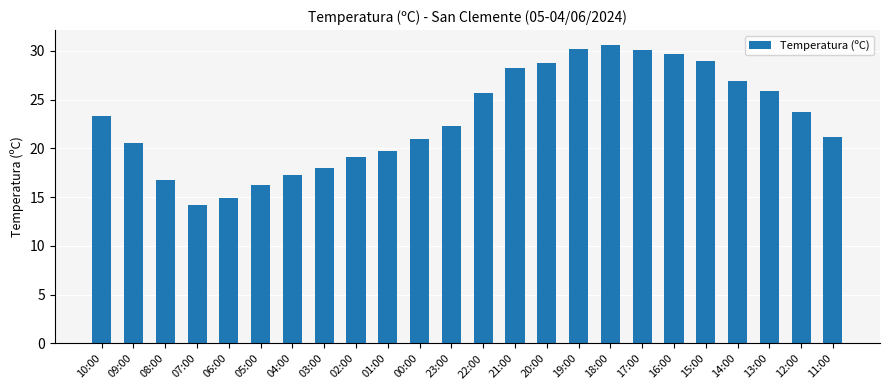

What is the sum of the values at 23:00 and 15:00?

51.3